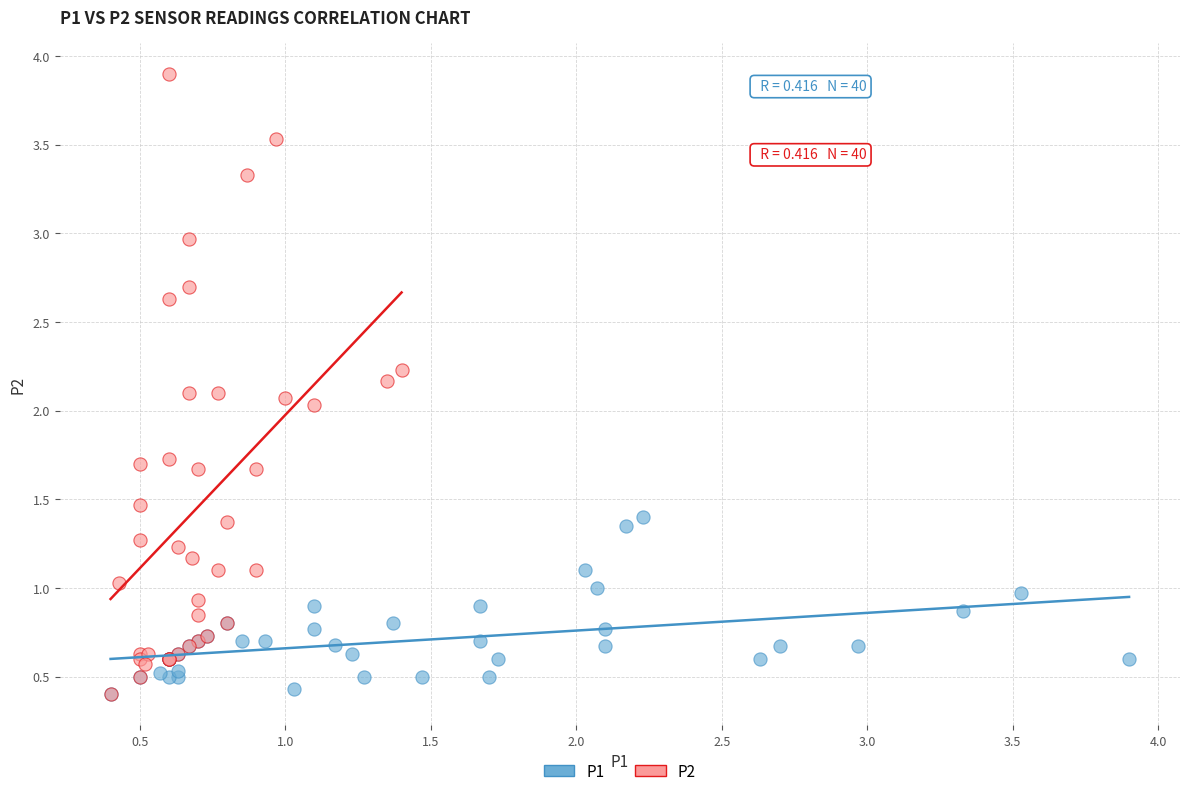

Which series contains the highest Y value?

P2